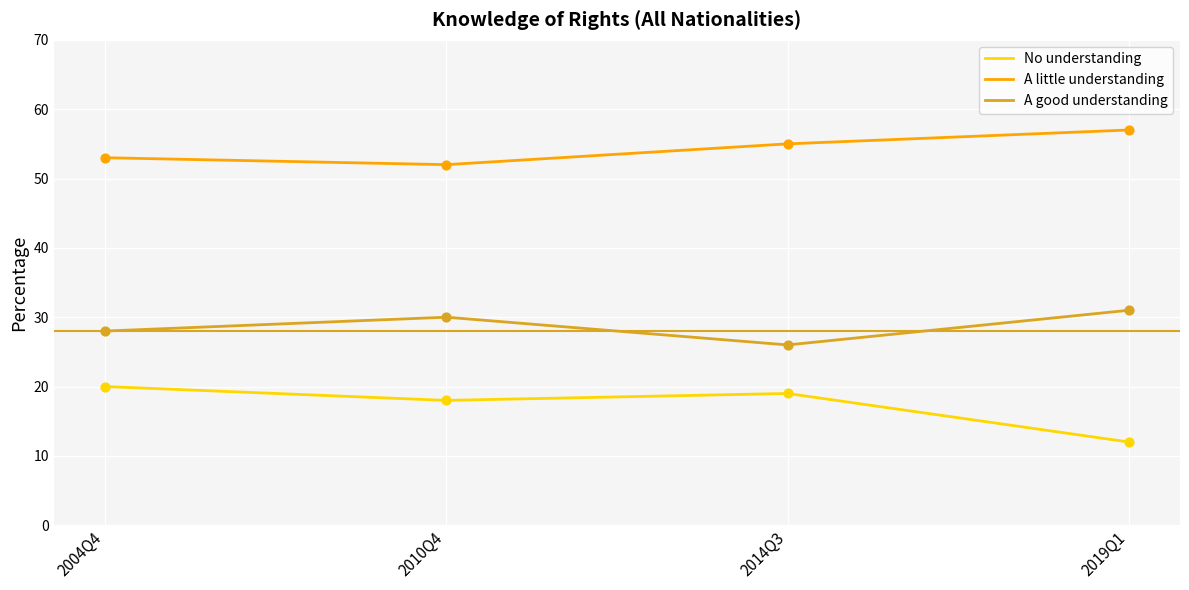

Which series has the largest total across all categories?

A little understanding